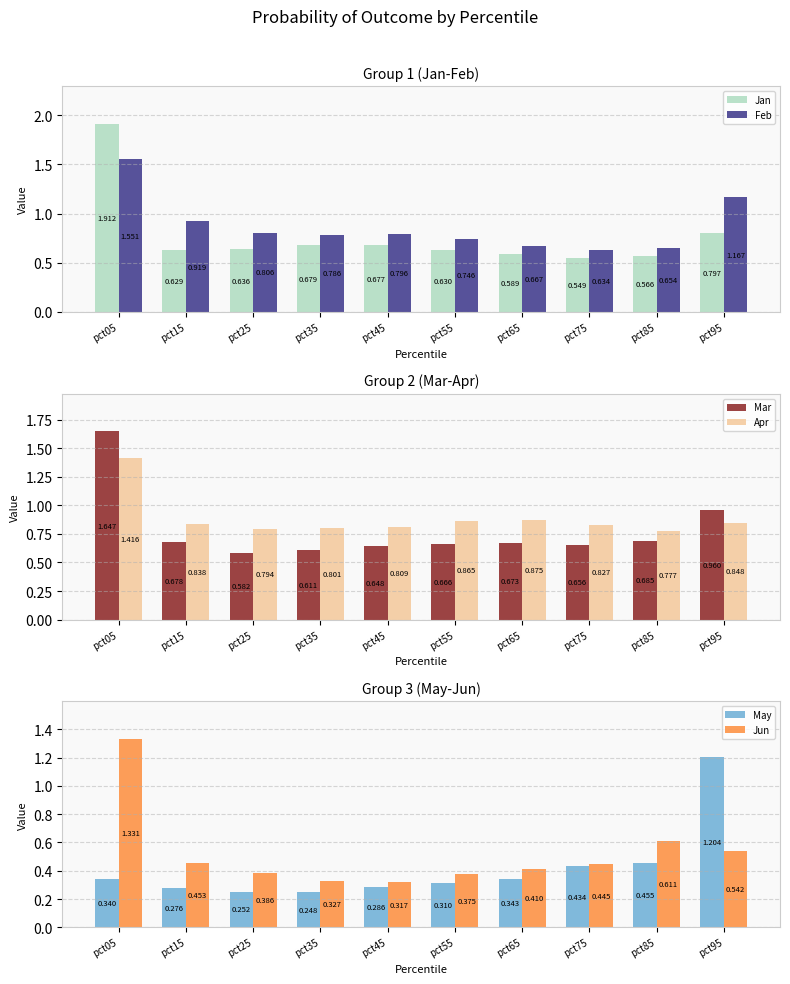

How many data points does each series have?

10